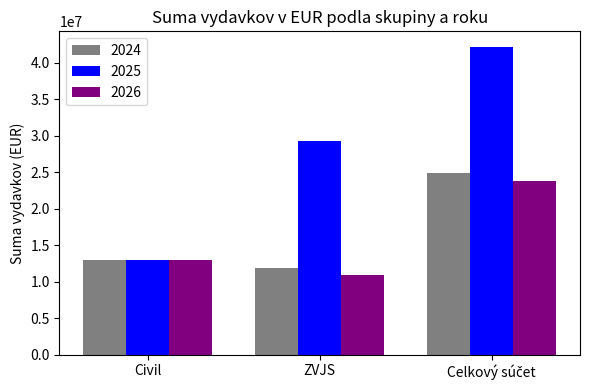

What is the difference between the maximum and second lowest values in the 2025 series?

12928336.0